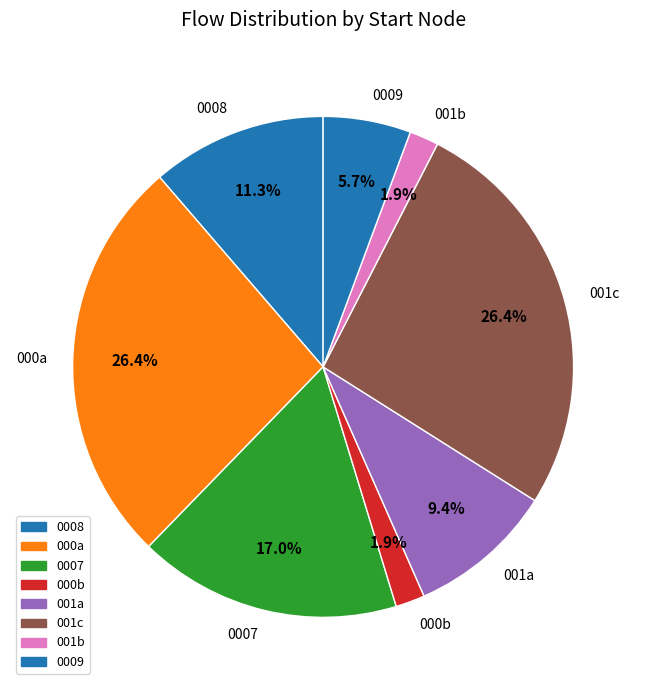

Approximately how many times larger is the value at 0007 compared to 000a?

0.6